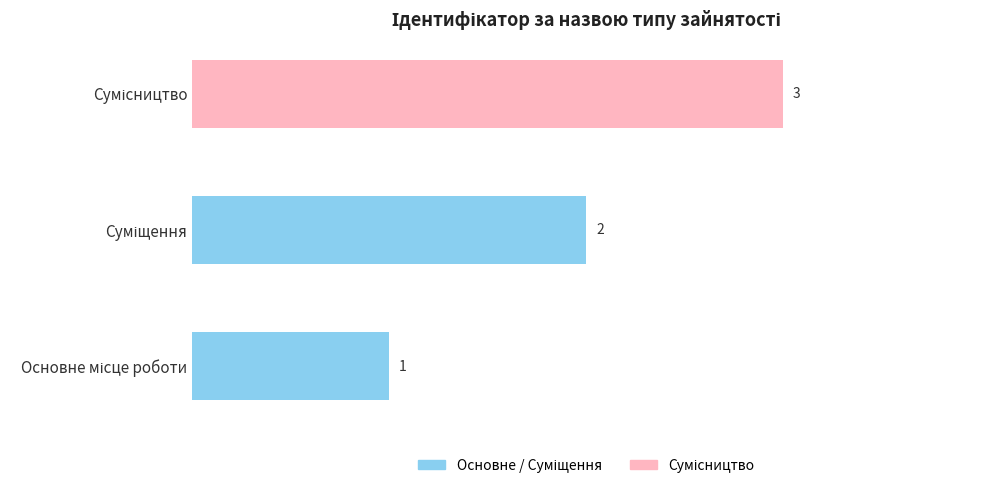

What is the sum of all values?

6